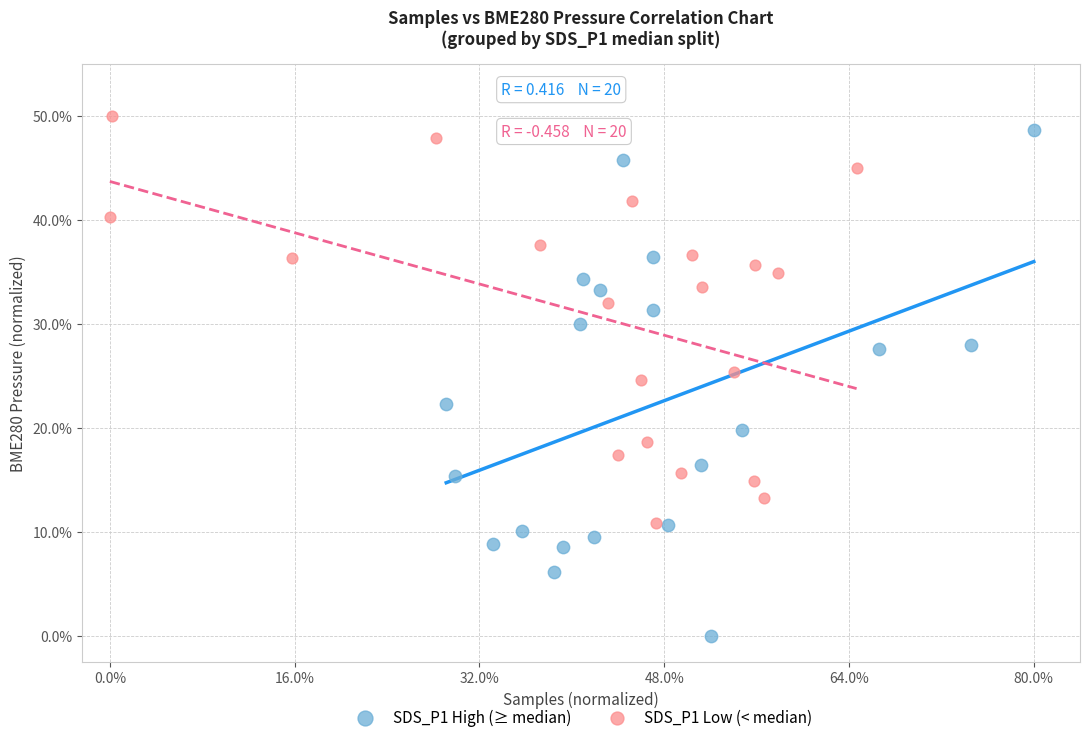

Which series reaches the maximum Y coordinate?

SDS_P1 Low (< median)